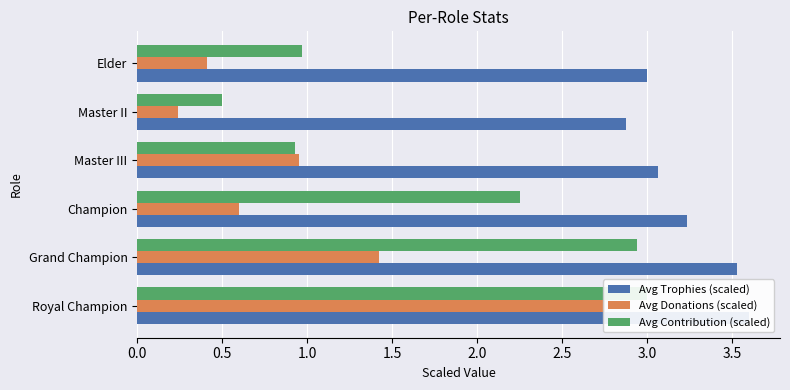

Which series changed the most between Grand Champion and Elder?

Avg Contribution (scaled)